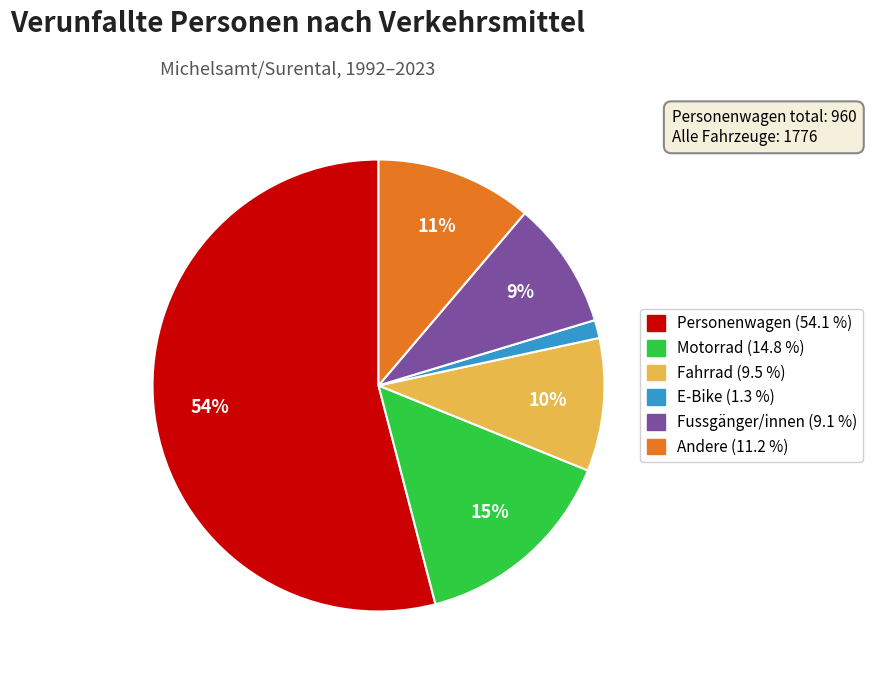

Does any single category account for the majority?

Yes